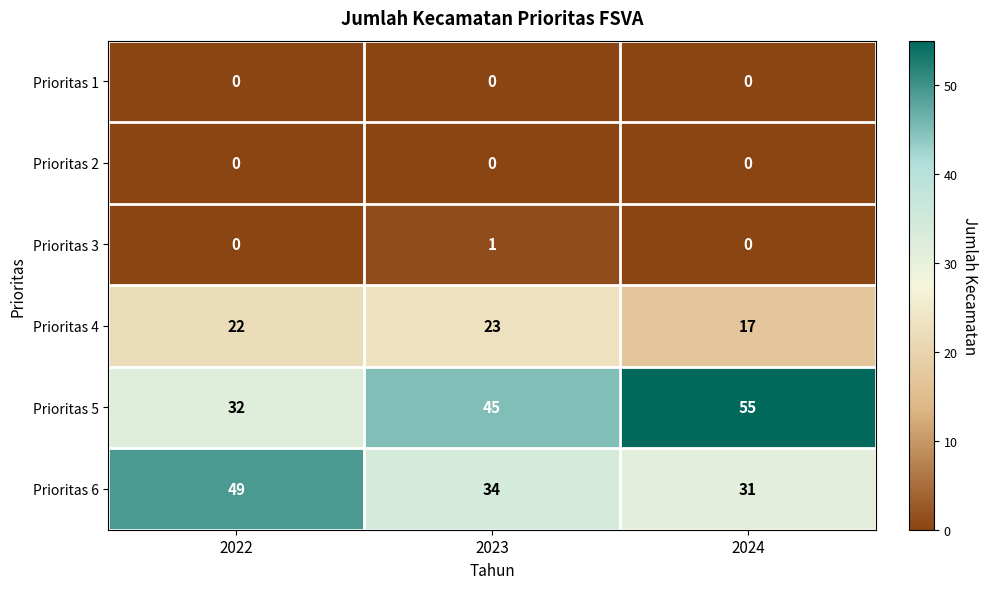

List the labels in order of Prioritas 6 value, largest first.

2022, 2023, 2024